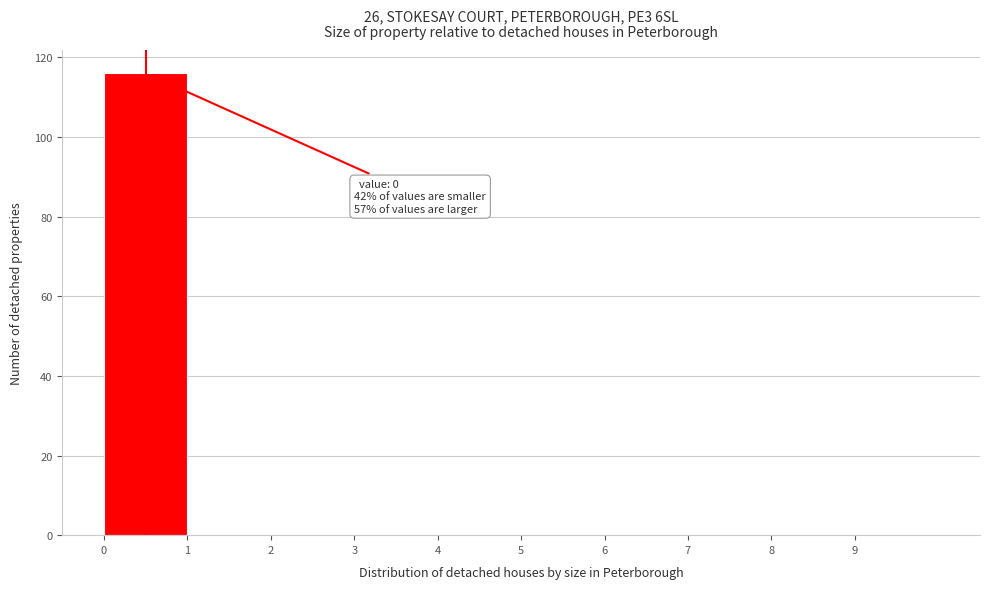

Over which range of the x-axis is the bar tallest?

0 to 1